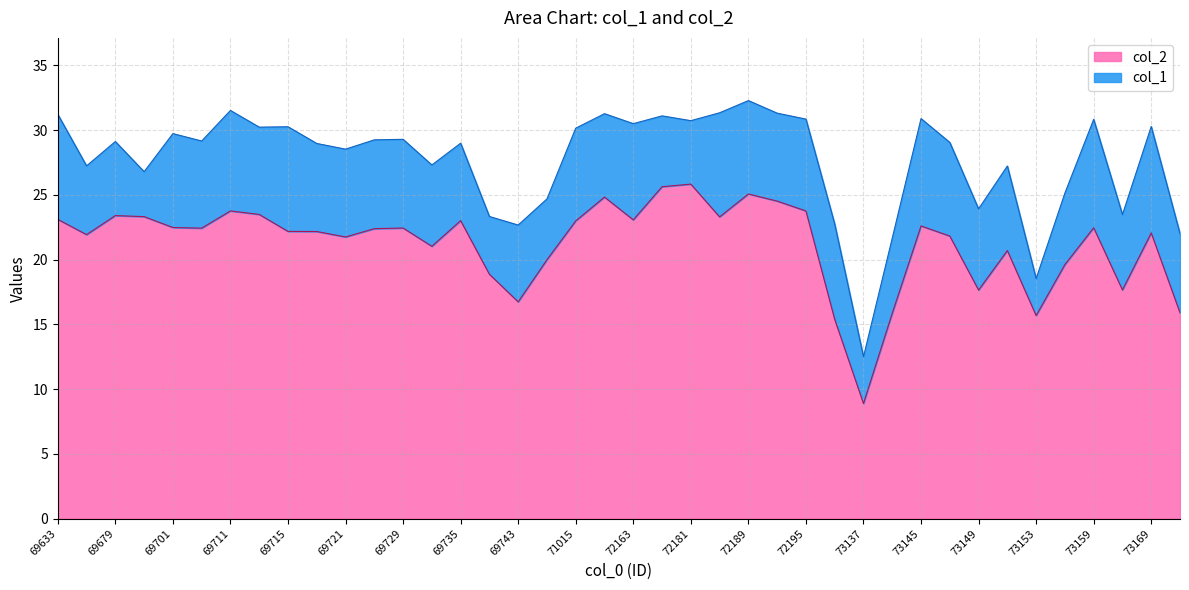

What is the value of the col_2 point at the 2nd from the left?

21.9